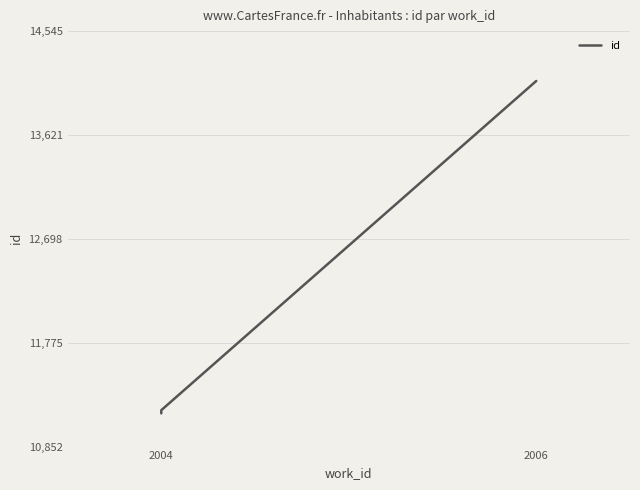

What is the ratio of the value at 2006 to the value at 2004?

1.3